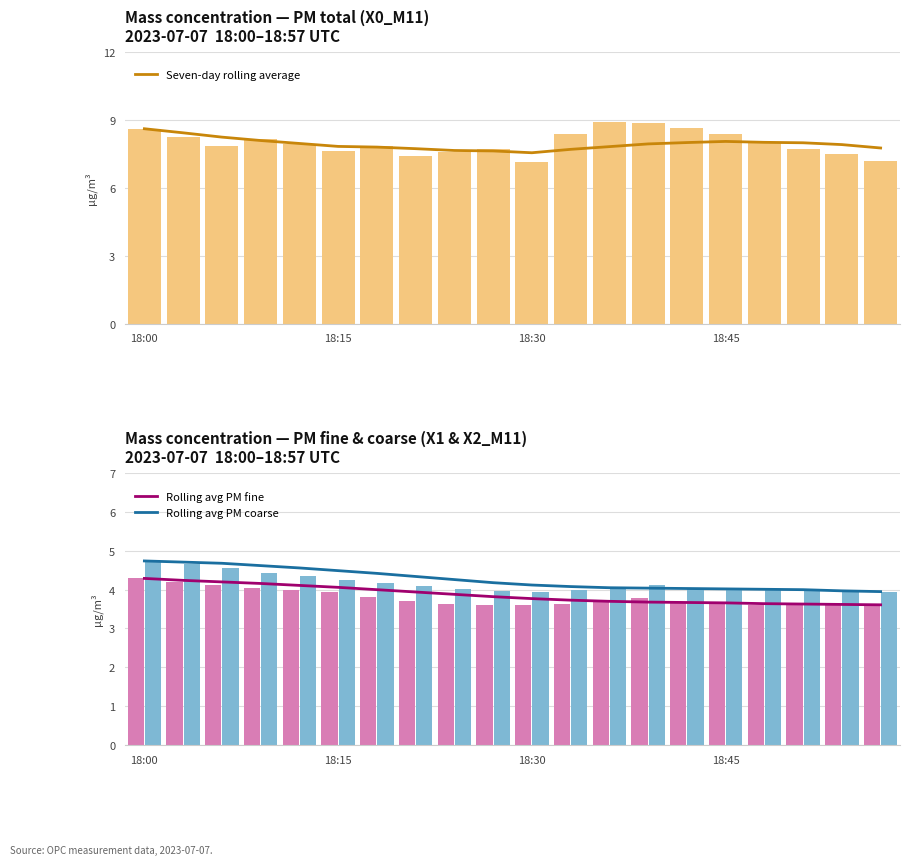

List the labels in order of Rolling avg PM fine value, smallest first.

19, 18, 17, 16, 15, 14, 13, 12, 11, 10, 9, 8, 7, 6, 5, 4, 18:45, 18:30, 18:15, 18:00